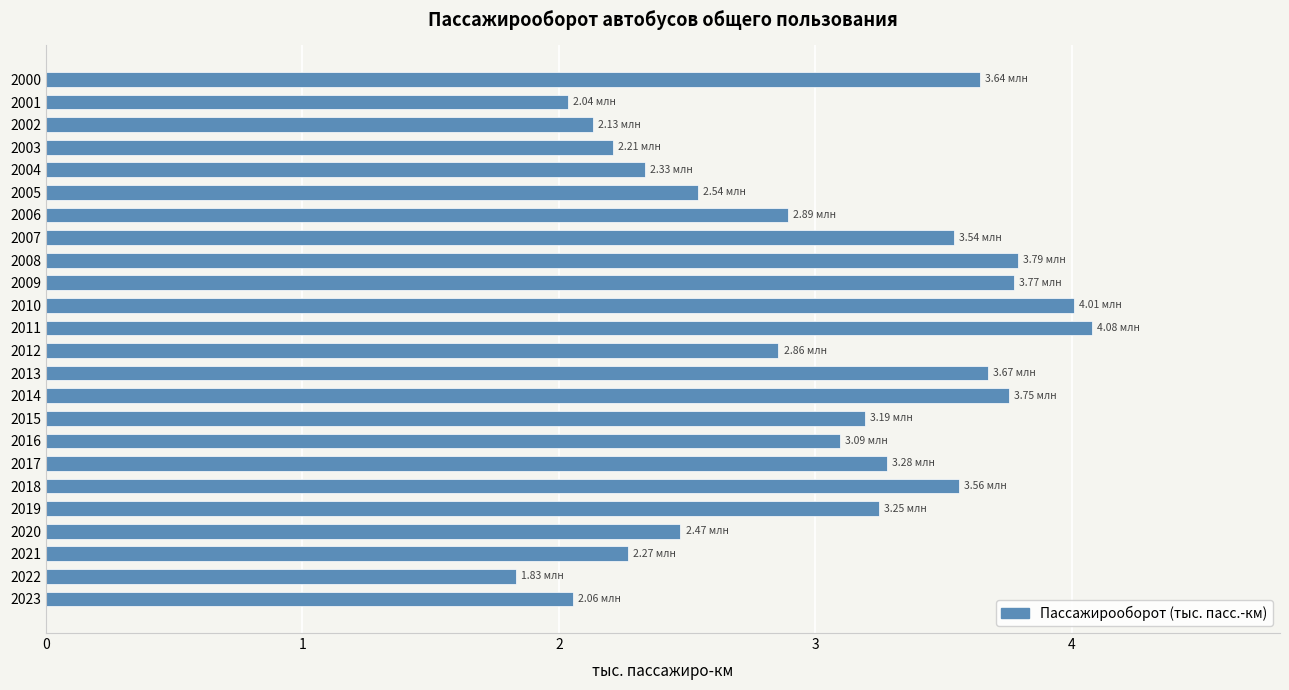

What is the change in value from 2002 to 2018?

+1.4